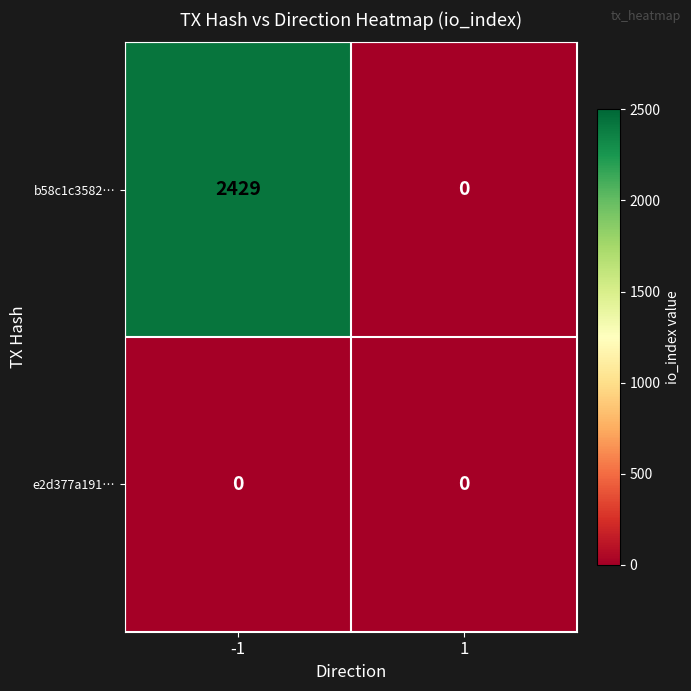

Reading left to right, what are all the values shown in this chart?

b58c1c3582…: -1=2429	1=0
e2d377a191…: -1=0	1=0